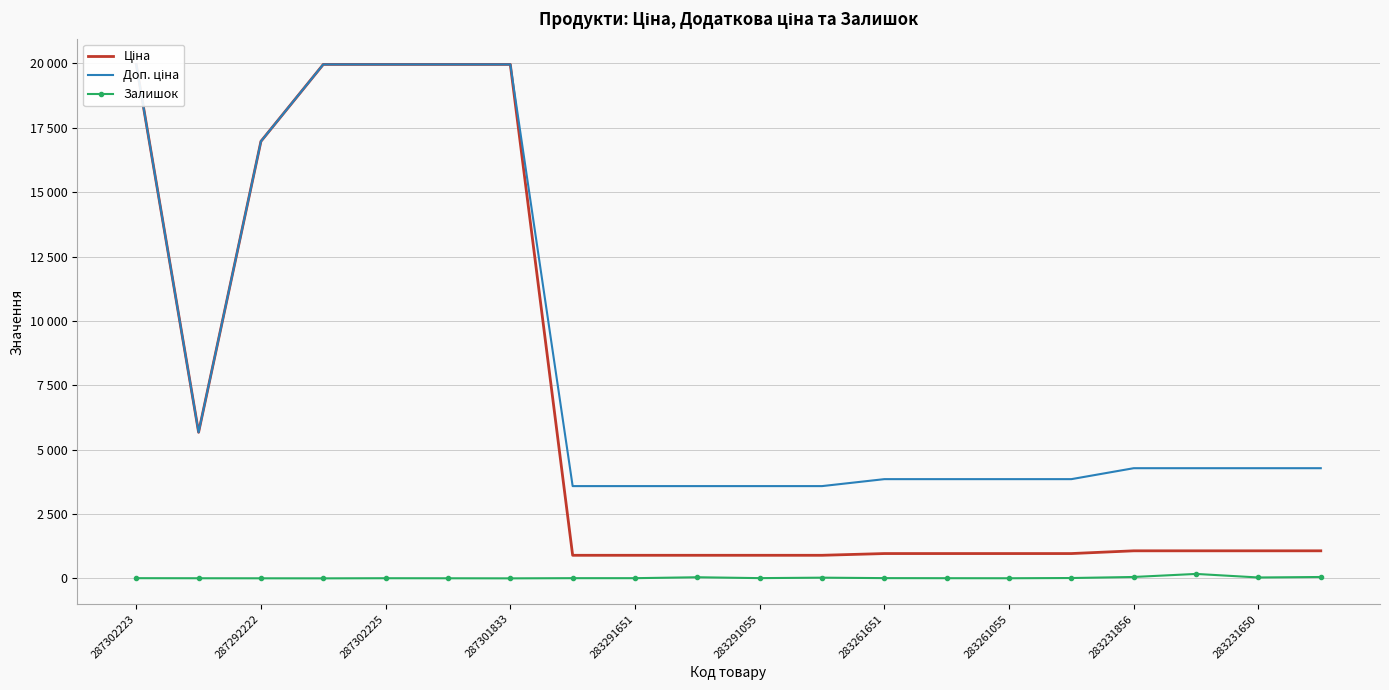

What are all the series names shown in the legend?

Ціна, Доп. ціна, Залишок